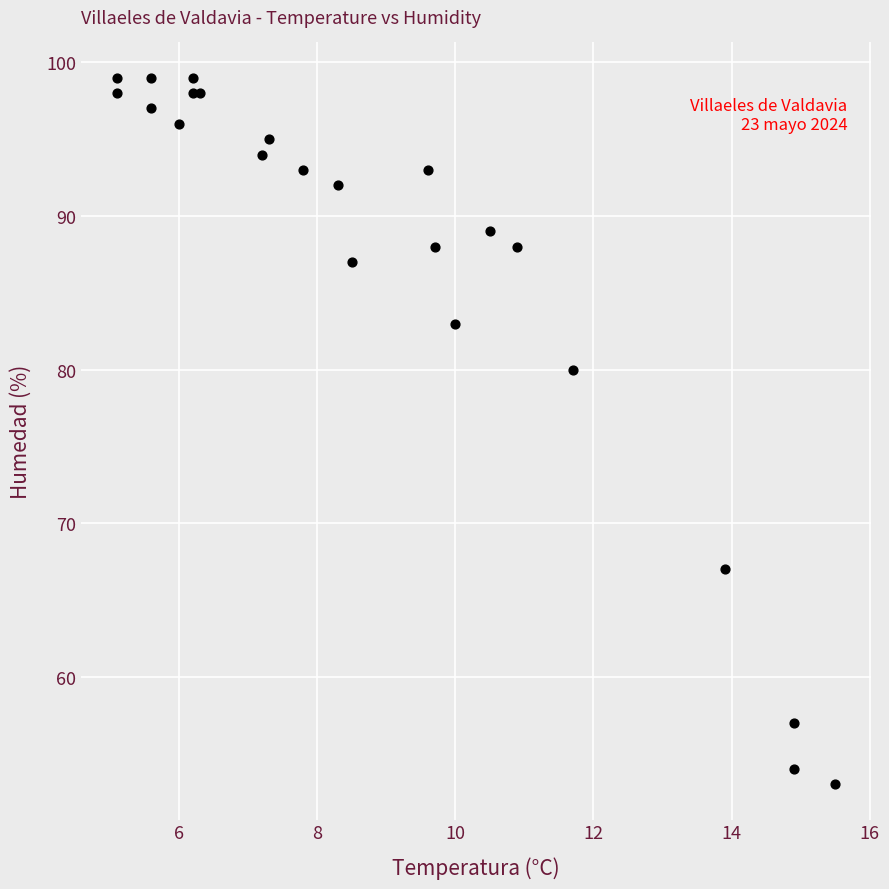

What Y value in the scatter plot is closest to 76?

80